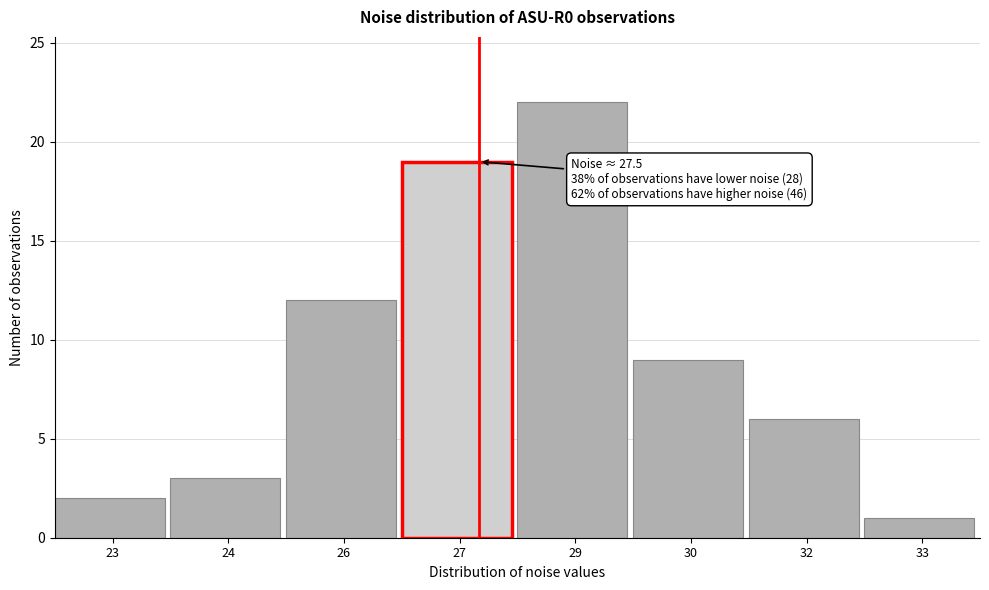

Reading left to right, what are all the values shown in this chart?

2	3	12	19	22	9	6	1